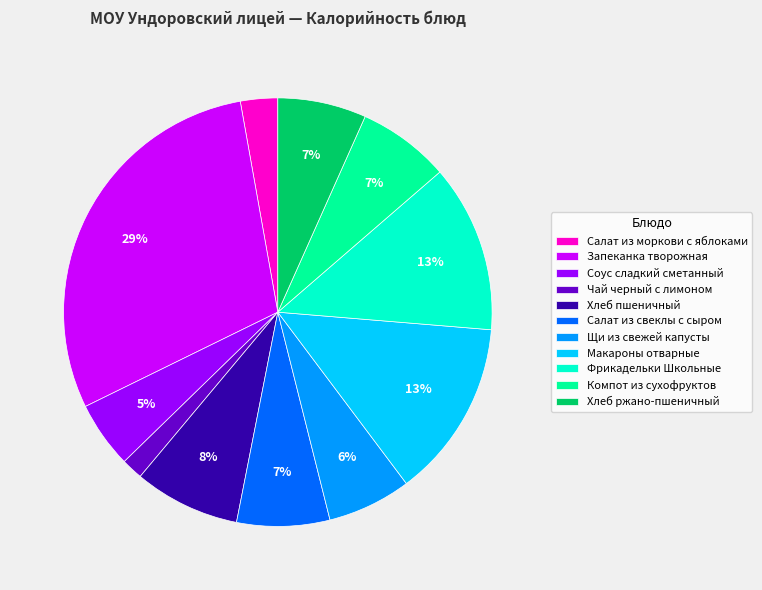

How many slices are in this pie chart?

11